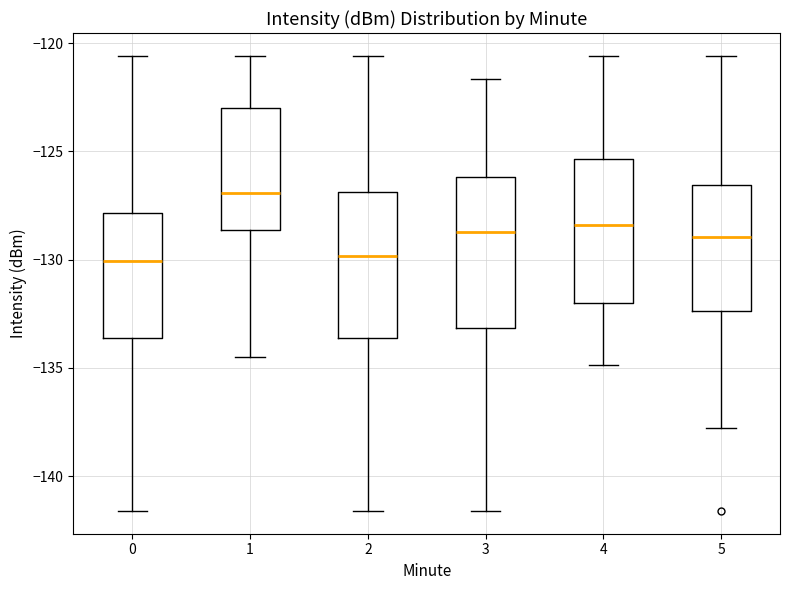

Reading left to right, transcribe this box plot: for each box, give where its median line is, the range the box spans, and where its two whiskers end, as read against the y-axis. The values are not printed on the chart, so give them approximately, as read against the axis.

0: median -130.0, box -133.5 to -128.0, whiskers -141.5 to -120.5
1: median -127.0, box -128.5 to -123.0, whiskers -134.5 to -120.5
2: median -130.0, box -133.5 to -127.0, whiskers -141.5 to -120.5
3: median -128.5, box -133.0 to -126.0, whiskers -141.5 to -121.5
4: median -128.5, box -132.0 to -125.5, whiskers -135.0 to -120.5
5: median -129.0, box -132.5 to -126.5, whiskers -138.0 to -120.5